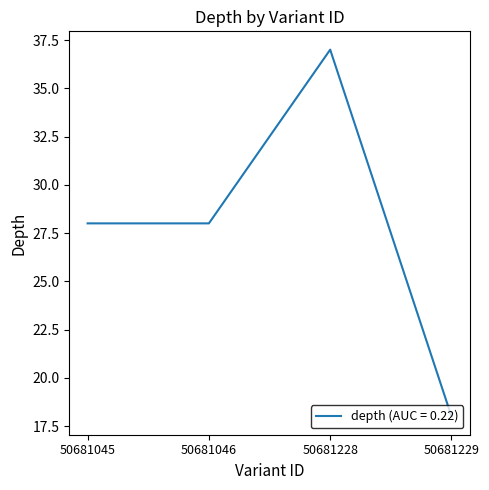

Is this an area chart (filled region under the line)?

No